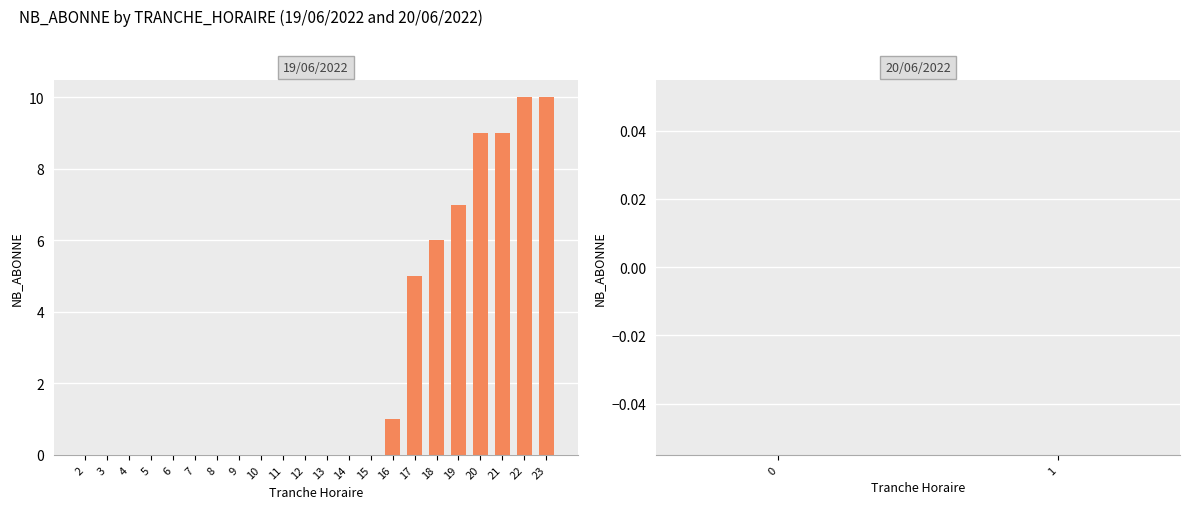

What is the maximum value shown in the chart?

10